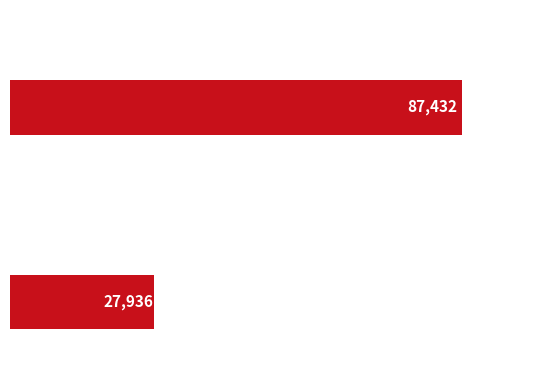

Reading bottom to top, extract all data points from this chart.

27936	87432